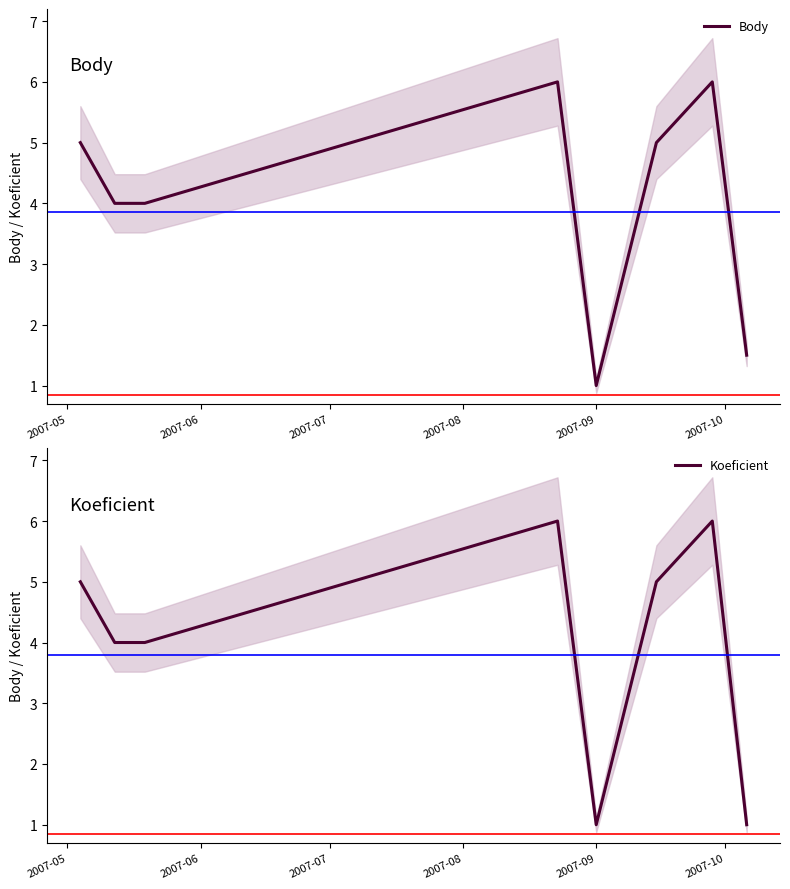

True or false: Body and Koeficient cross at least once.

False